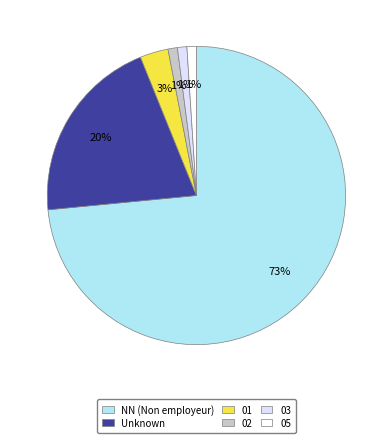

To the nearest percent, what is the difference between the 01 and 05 slice percentages?

2%